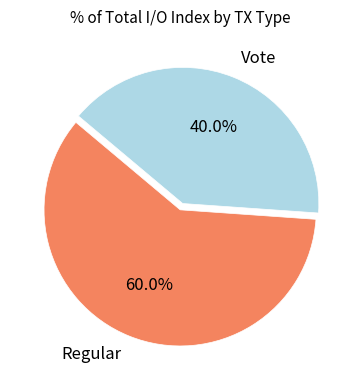

What is the smallest slice in the pie chart?

Vote